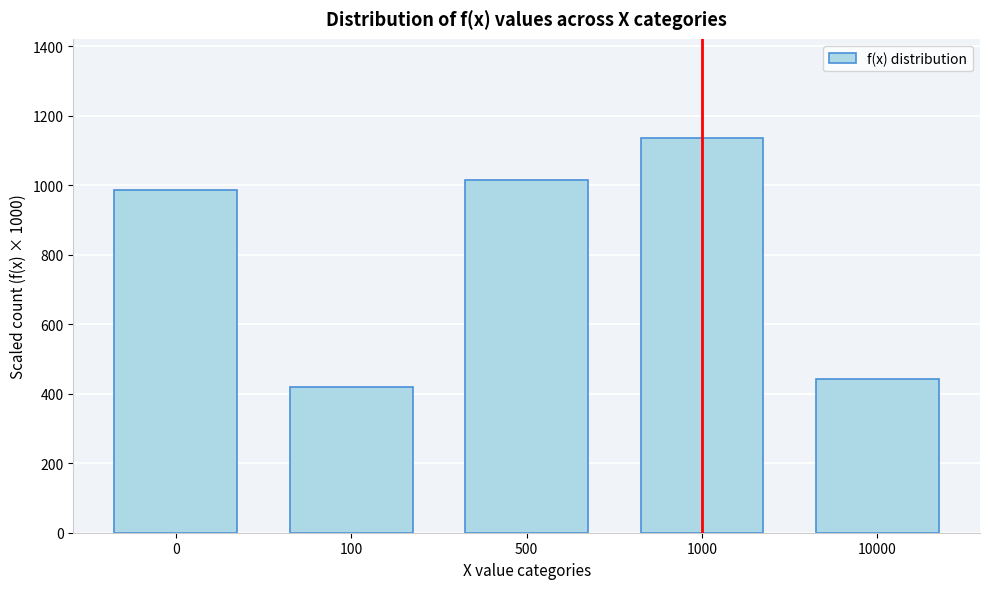

Reading left to right, extract all data points from this chart.

985.7	418.8	1014.3	1137.4	443.8